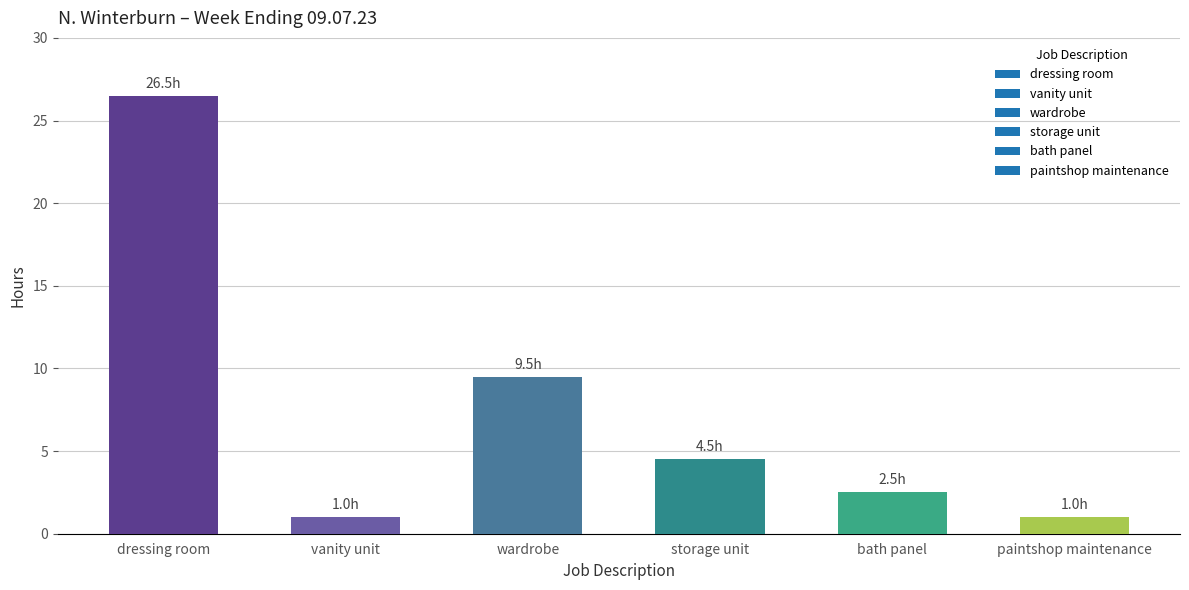

Reading left to right, transcribe all the data shown in this chart.

26.5	1.0	9.5	4.5	2.5	1.0